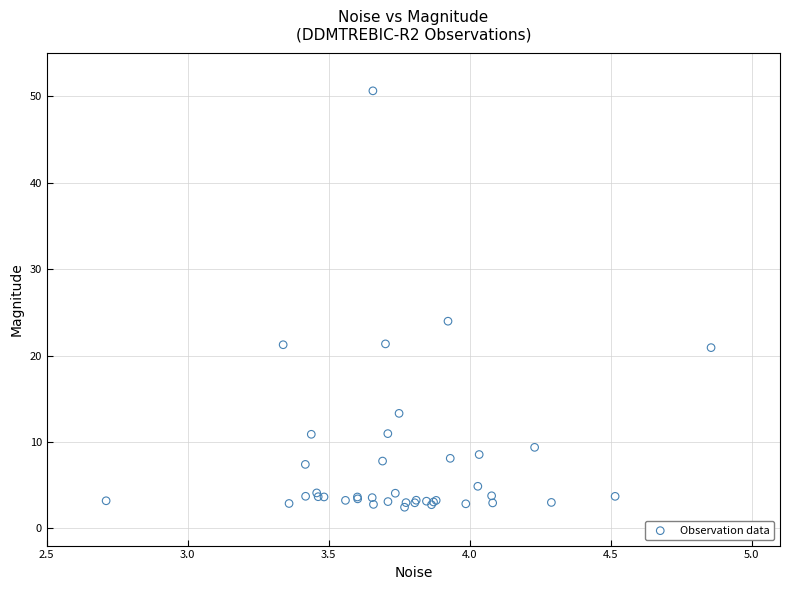

What Y value in the scatter plot is closest to 26?

24.0